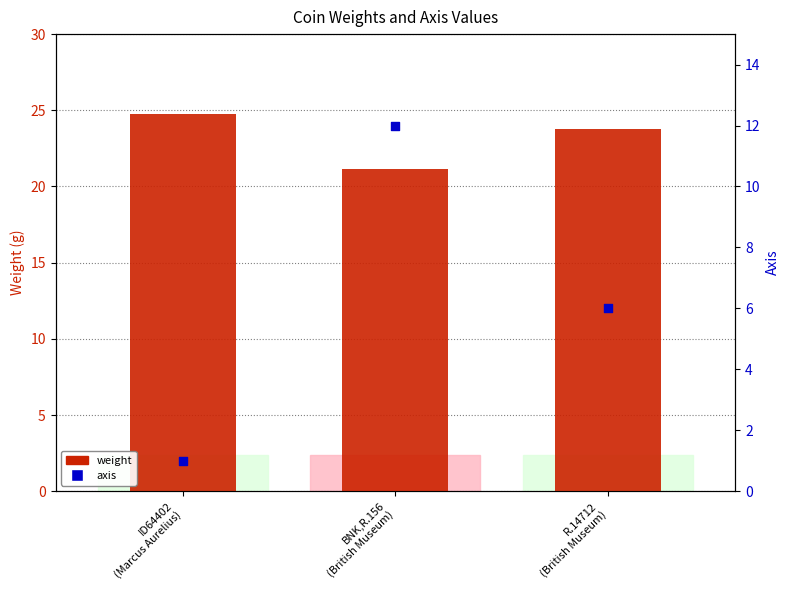

At which category is the sum across all series the highest?

BNK,R.156
(British Museum)